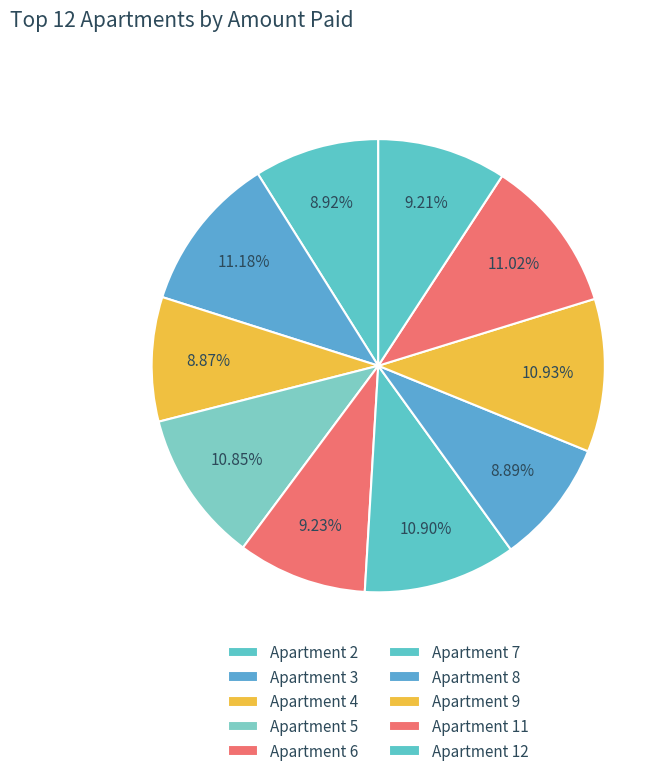

Which slice is the largest?

3